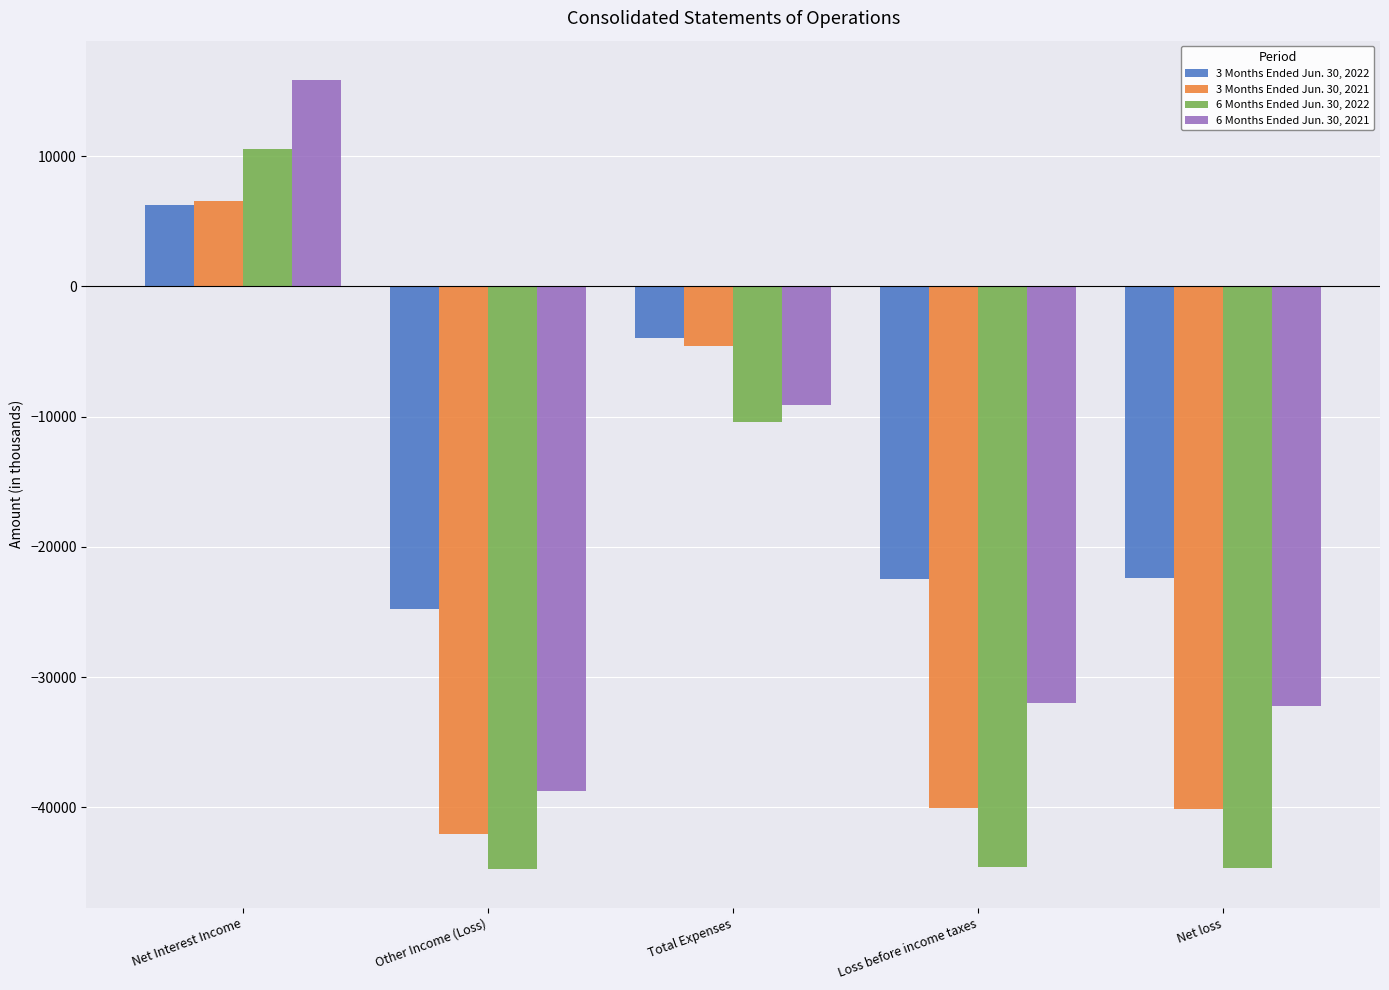

What is the value of the 6 Months Ended Jun. 30, 2021 bar at the 3rd from the left?

-9109